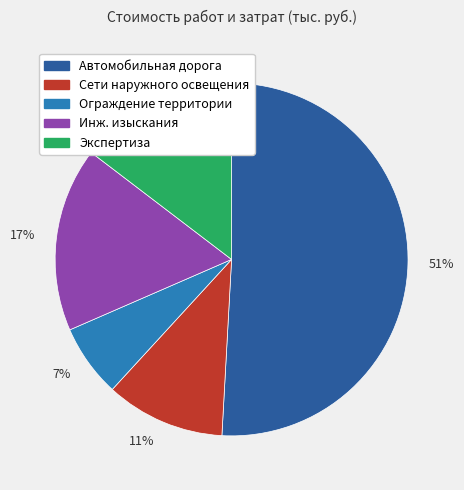

What is the largest slice in the pie chart?

51%